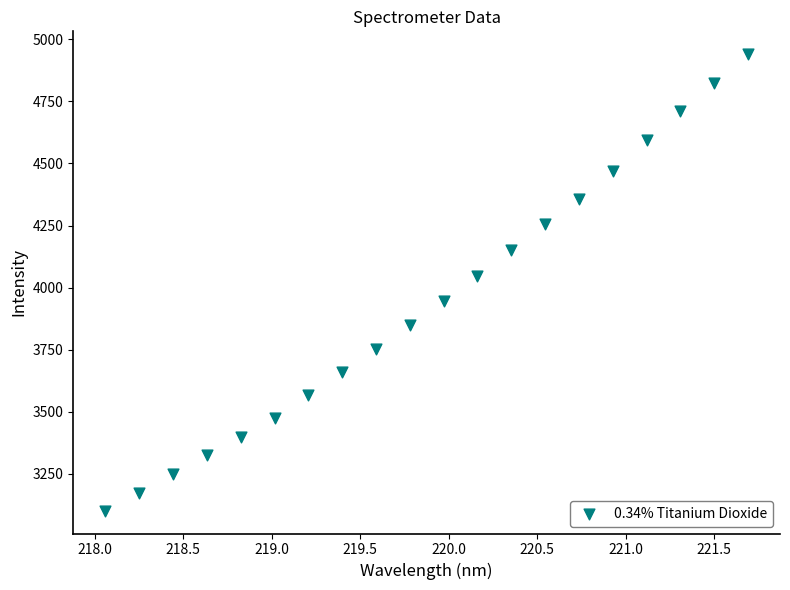

What is the range of X values (max minus min)?

3.6